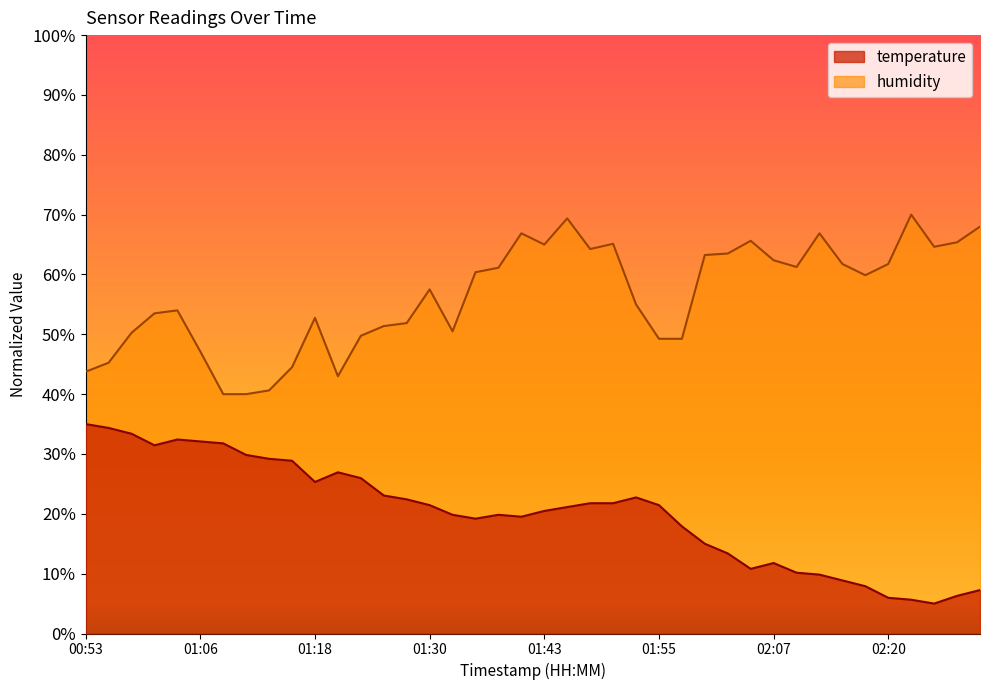

Is the value of temperature at 02:30 greater than the value of humidity at 02:05?

No